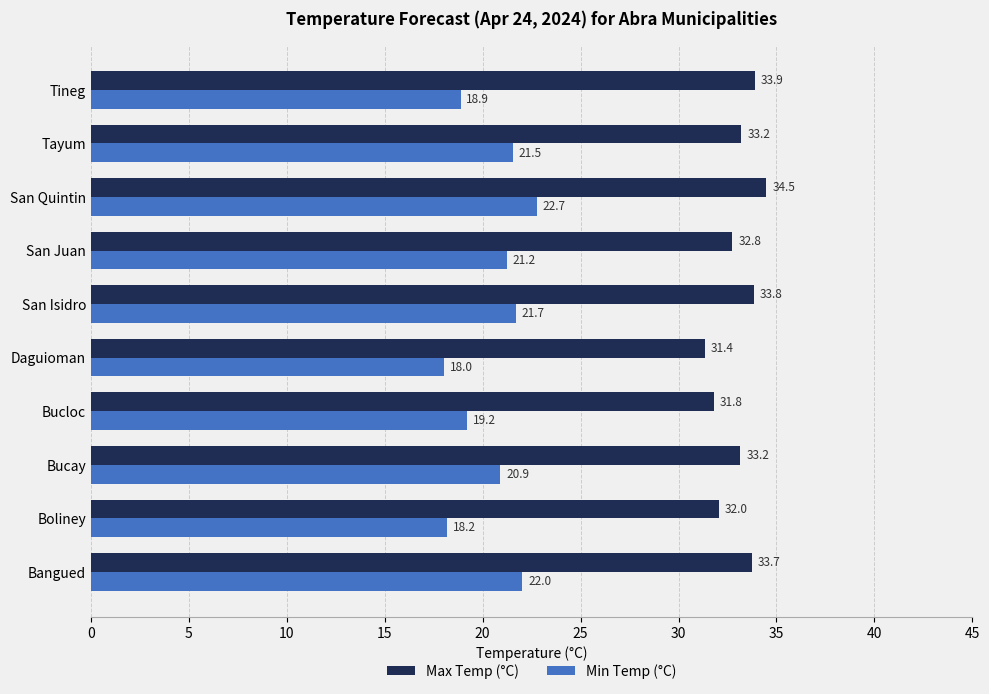

What are all the series names shown in the legend?

Max Temp (°C), Min Temp (°C)